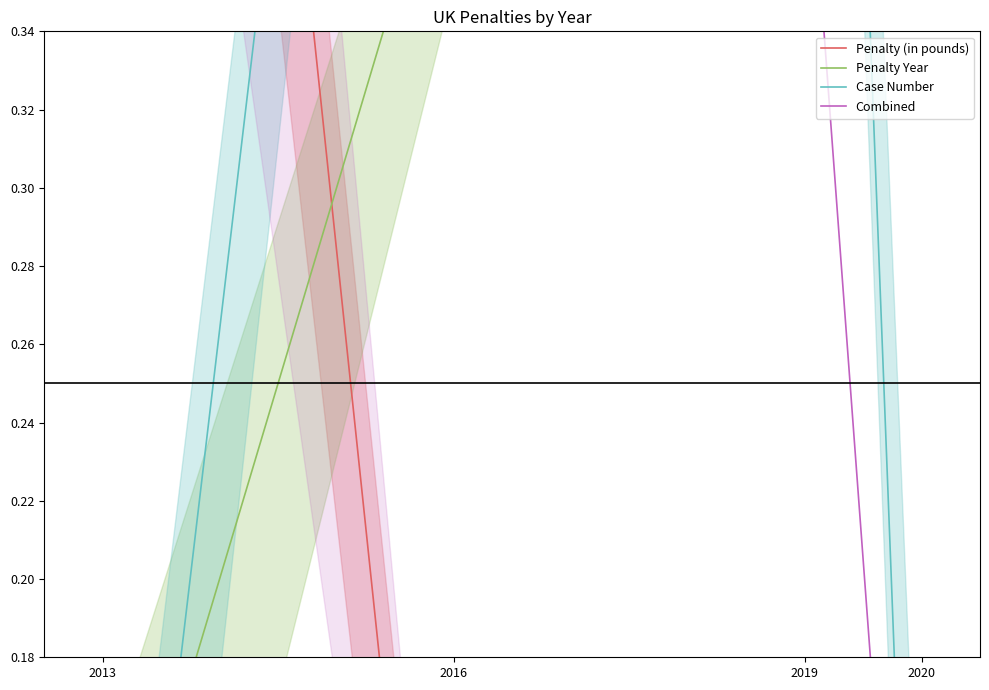

Is it true that Penalty Year equals 0.2 at 2019?

False